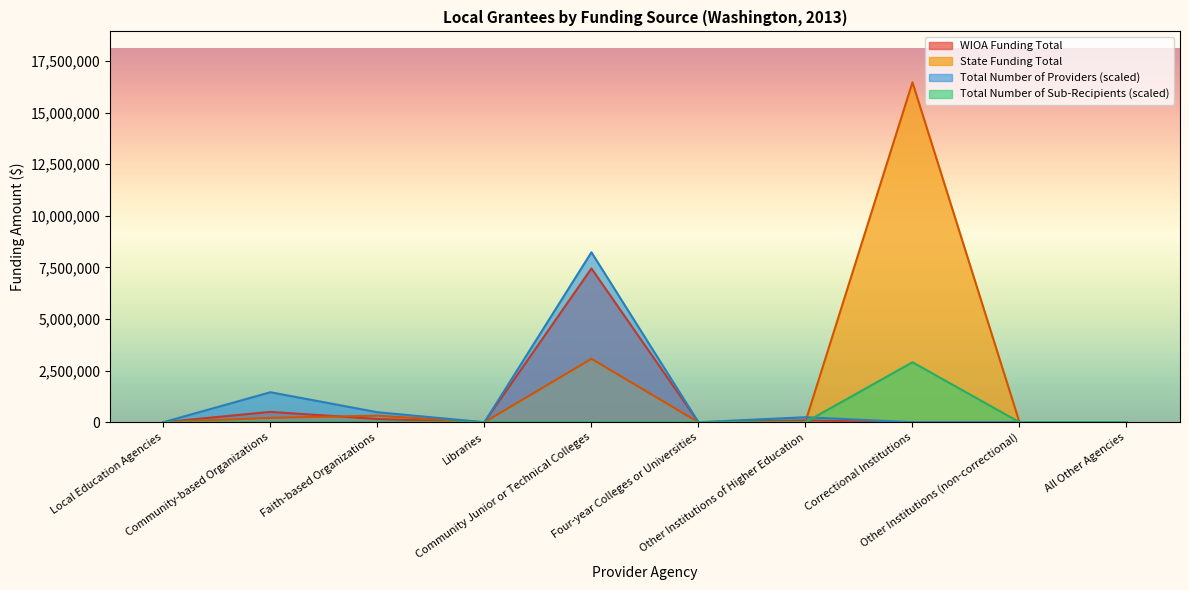

How many series are shown in this chart?

4